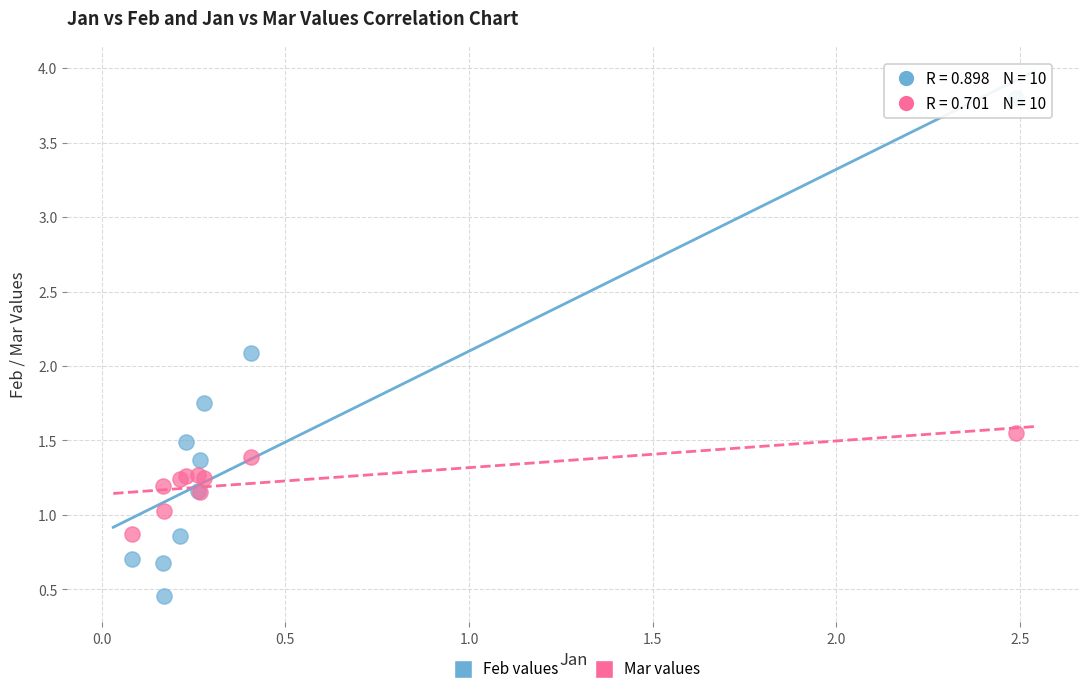

In the Feb values series, what Y value is closest to 2?

2.1